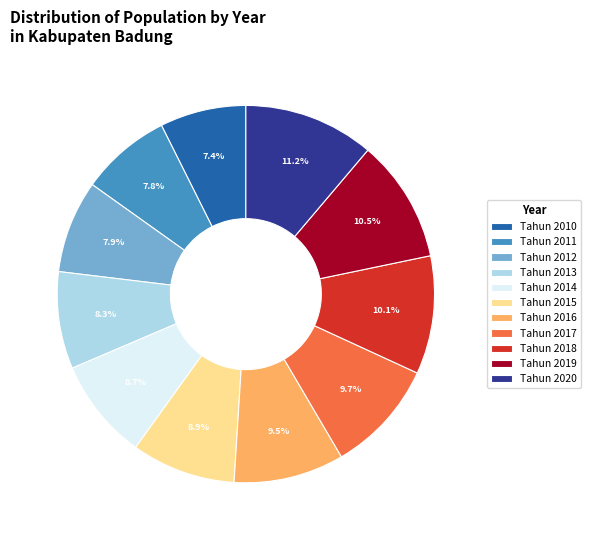

What is the total percentage of Tahun 2019 and Tahun 2020?

21.7%